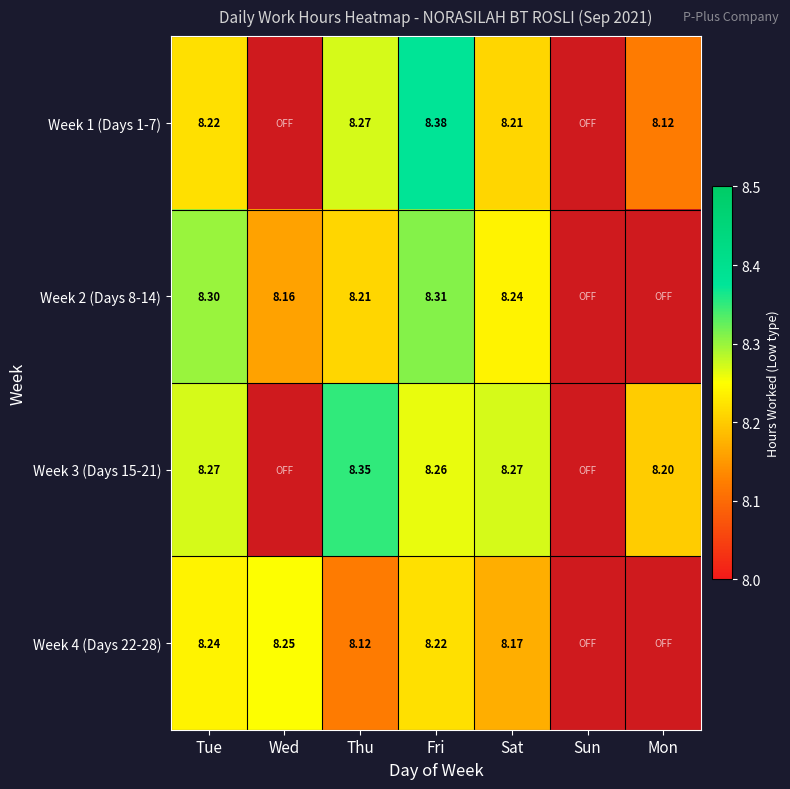

How many data points in Week 4 (Days 22-28) are above 8?

5